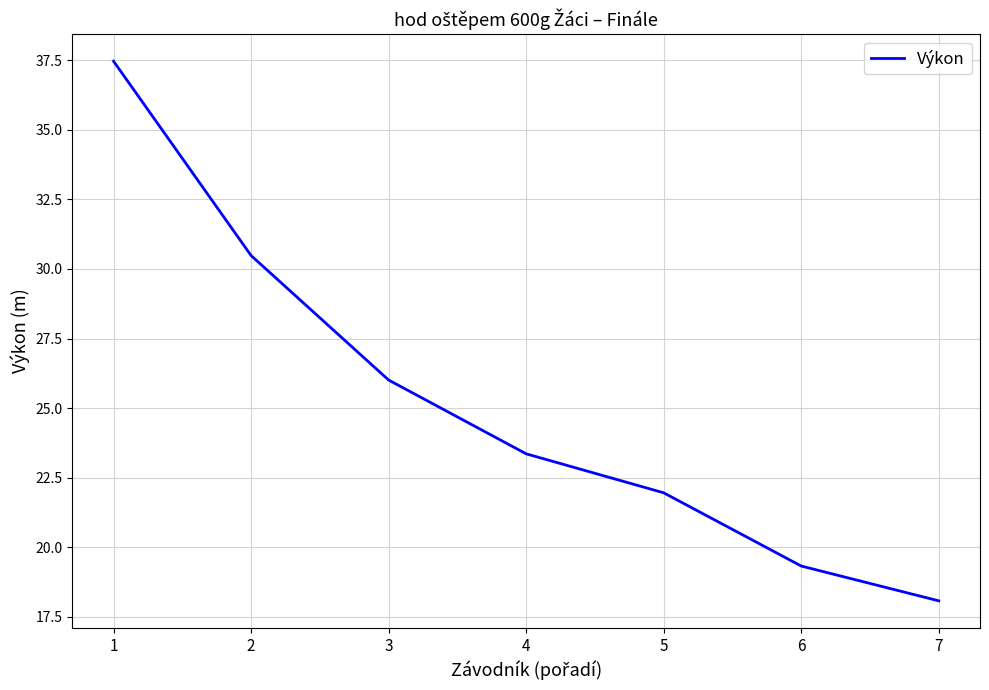

How many categories are shown in the chart?

7